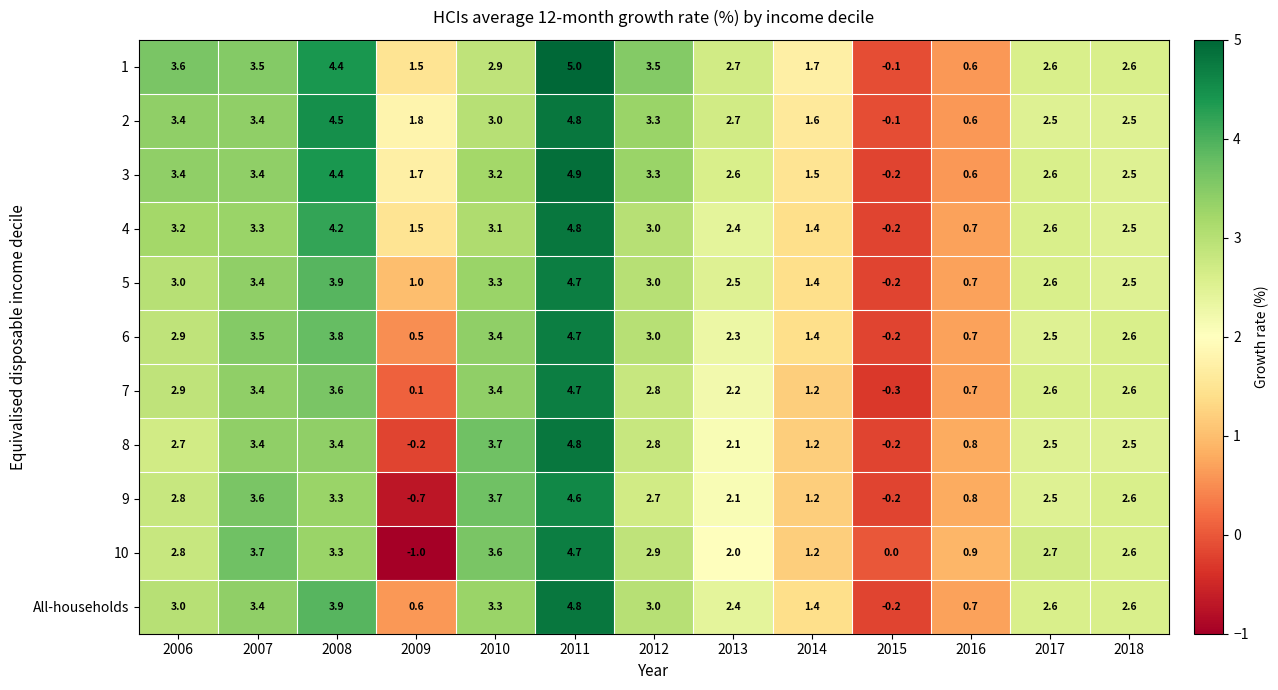

Which category has the lowest value across all series?

2009